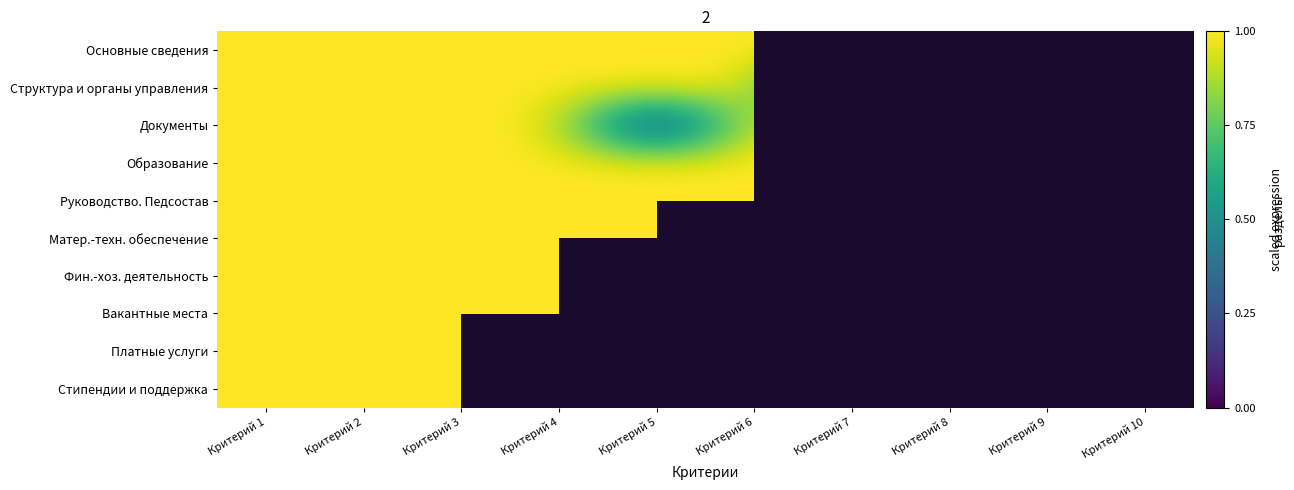

At which label does Структура и органы управления reach its peak?

Критерий 1